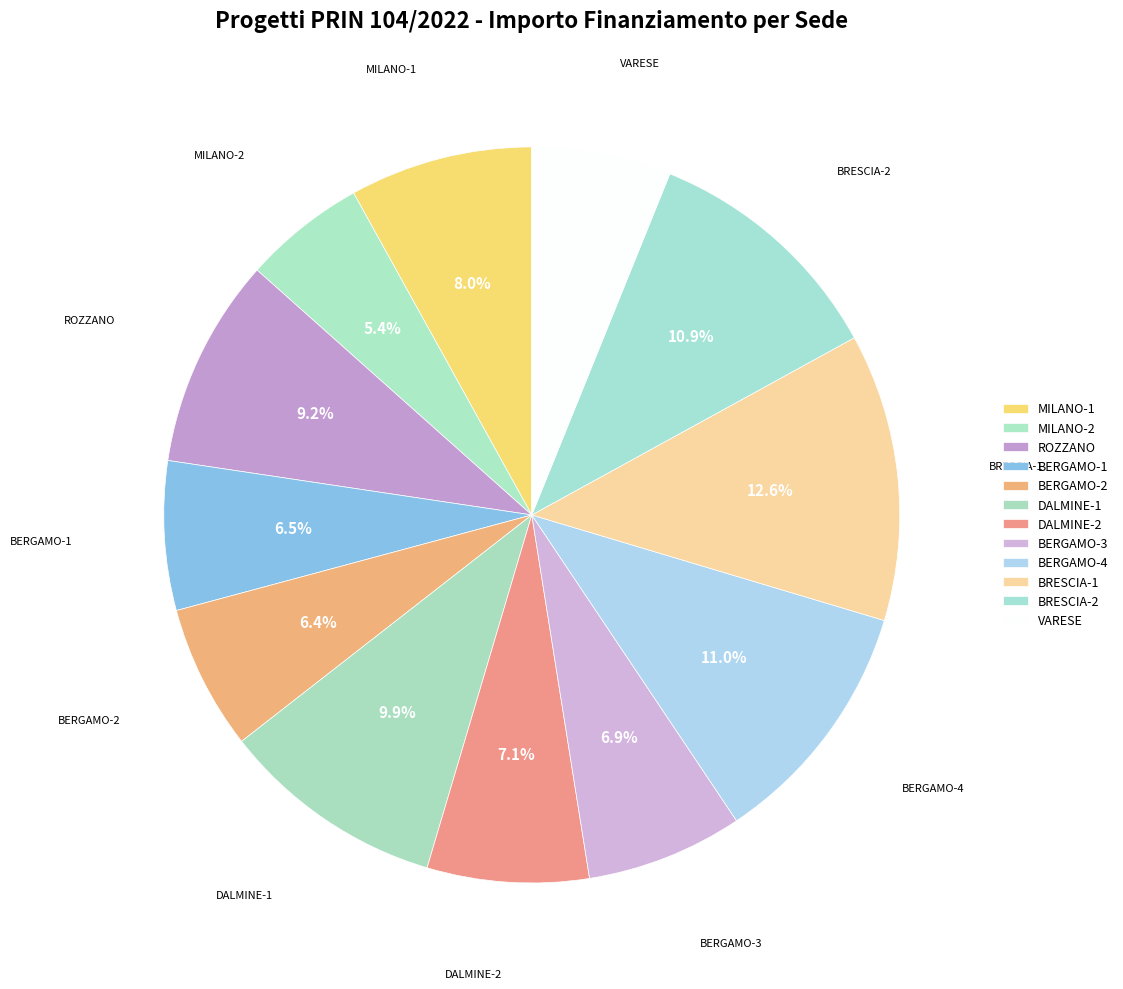

How many slices are in this pie chart?

12